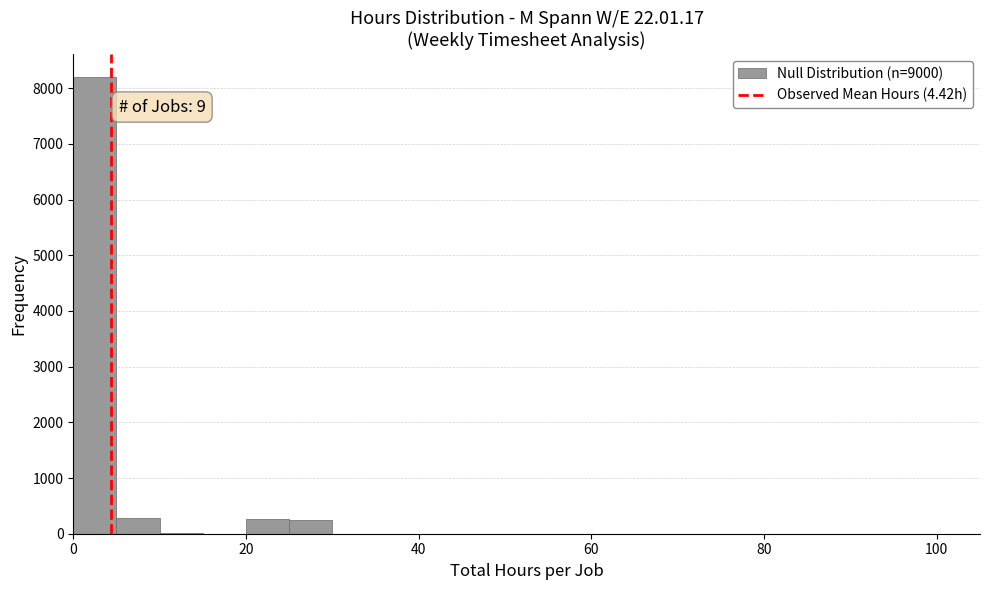

Read against the x-axis, roughly where is the centre of the tallest bar?

2